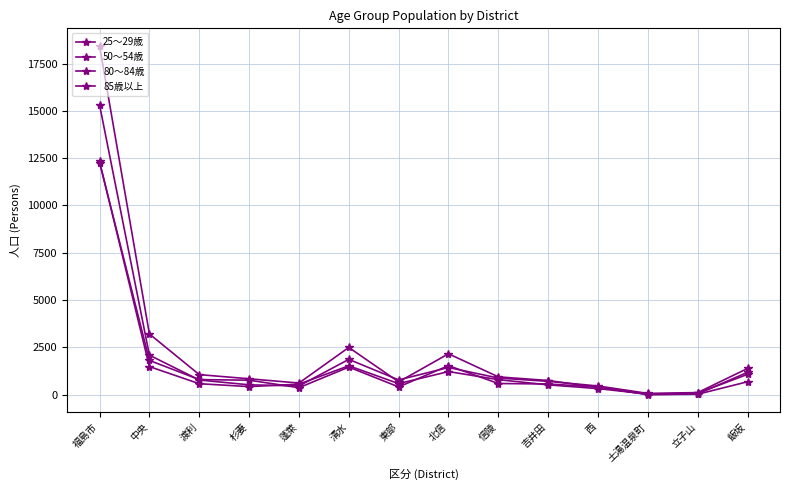

Does the chart have visible grid lines?

Yes